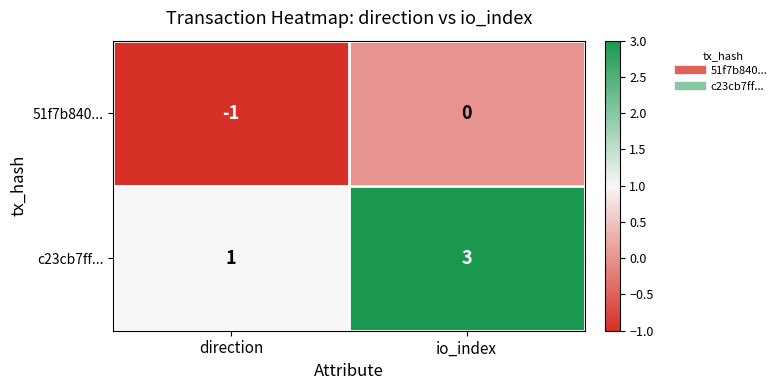

Which label corresponds to the largest value in the chart?

io_index